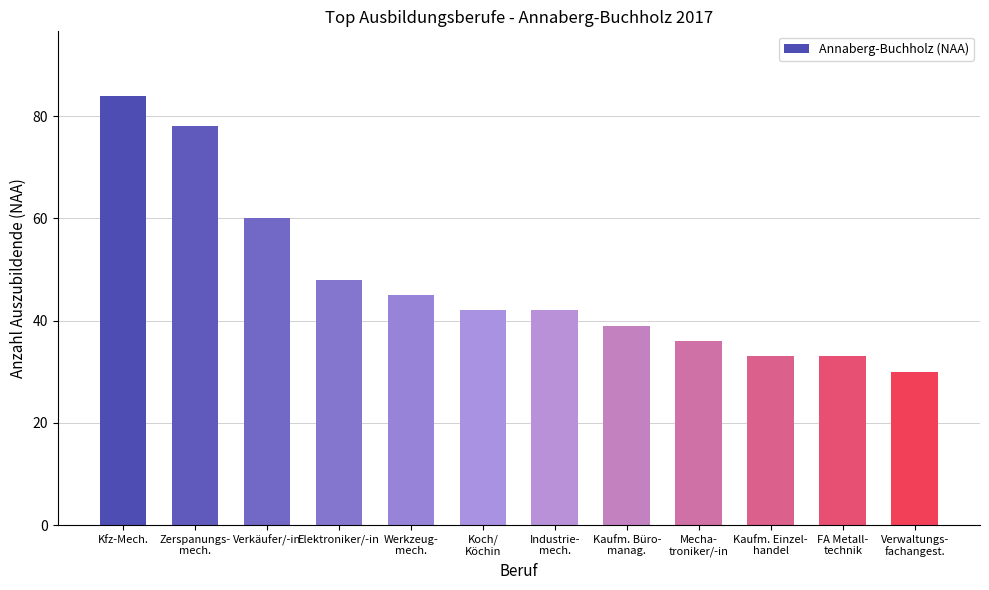

Which label corresponds to the largest value in the chart?

Kfz-Mech.